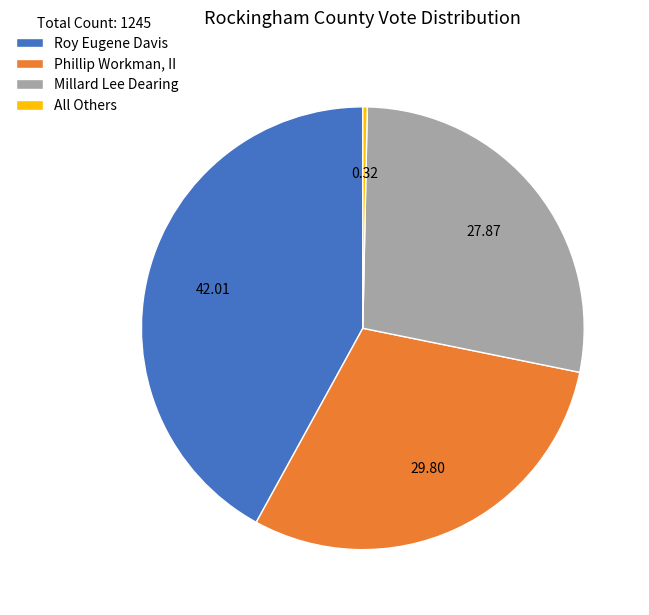

Is the sum of All Others and Millard Lee Dearing greater than half?

No